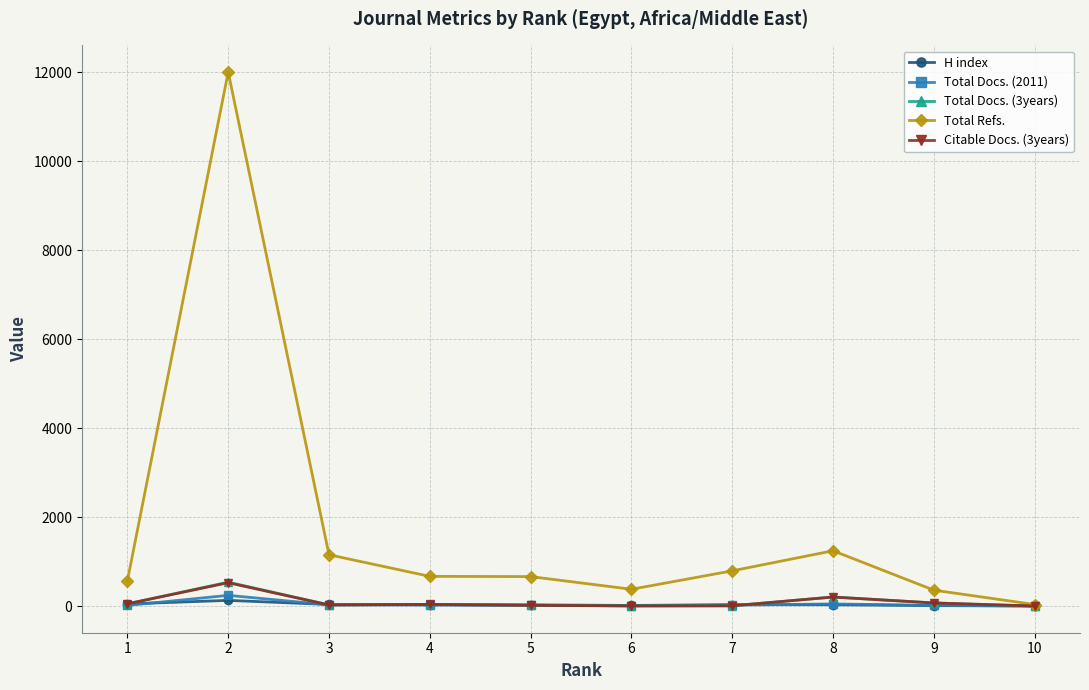

What is the average value of the Citable Docs. (3years) series?

93